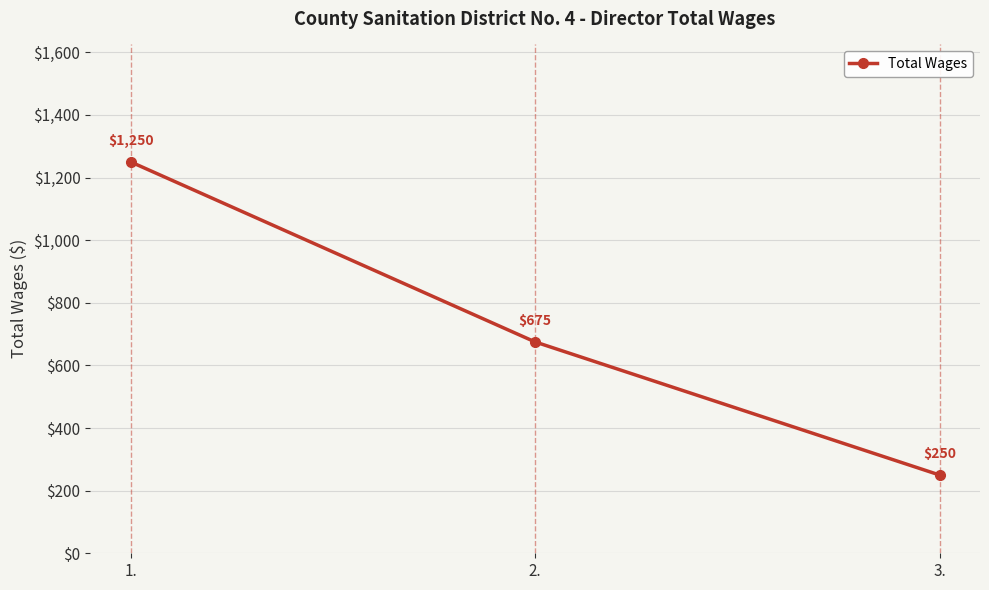

What value does the data have at 2., to the nearest 50?

700